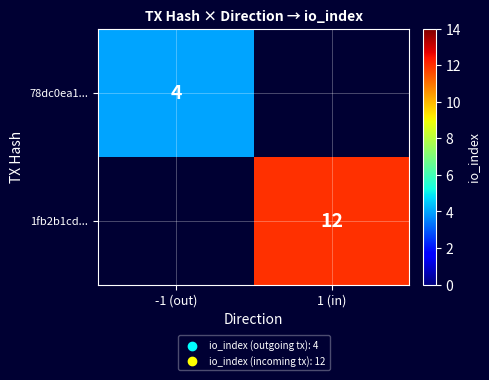

Between -1 (out) and 1 (in), which is larger?

1 (in)